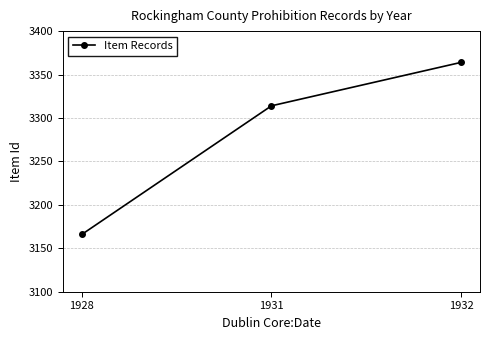

What is the approximate value at 1931?

3314